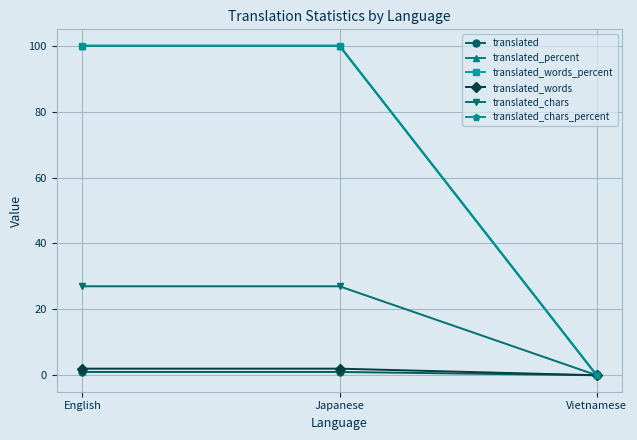

What are all the series names shown in the legend?

translated, translated_percent, translated_words_percent, translated_words, translated_chars, translated_chars_percent